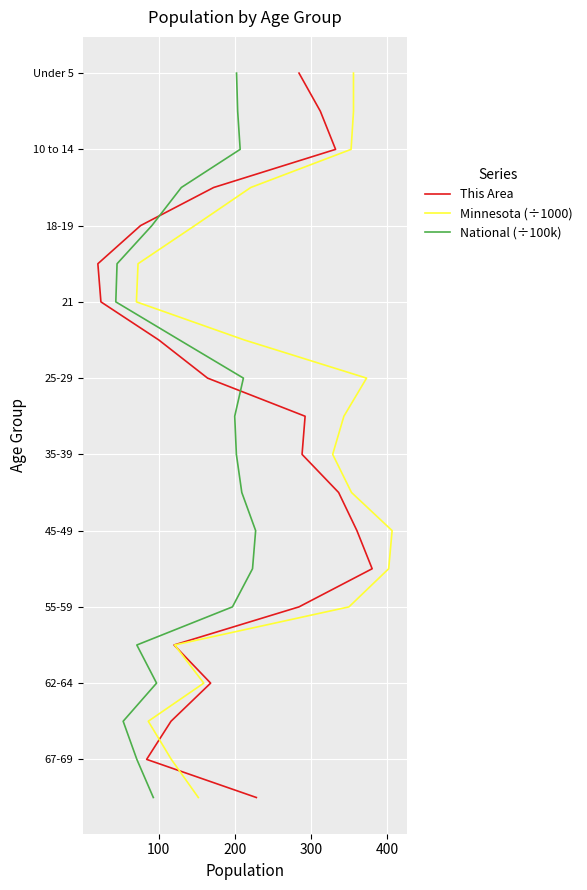

Is this an area chart (filled region under the line)?

No